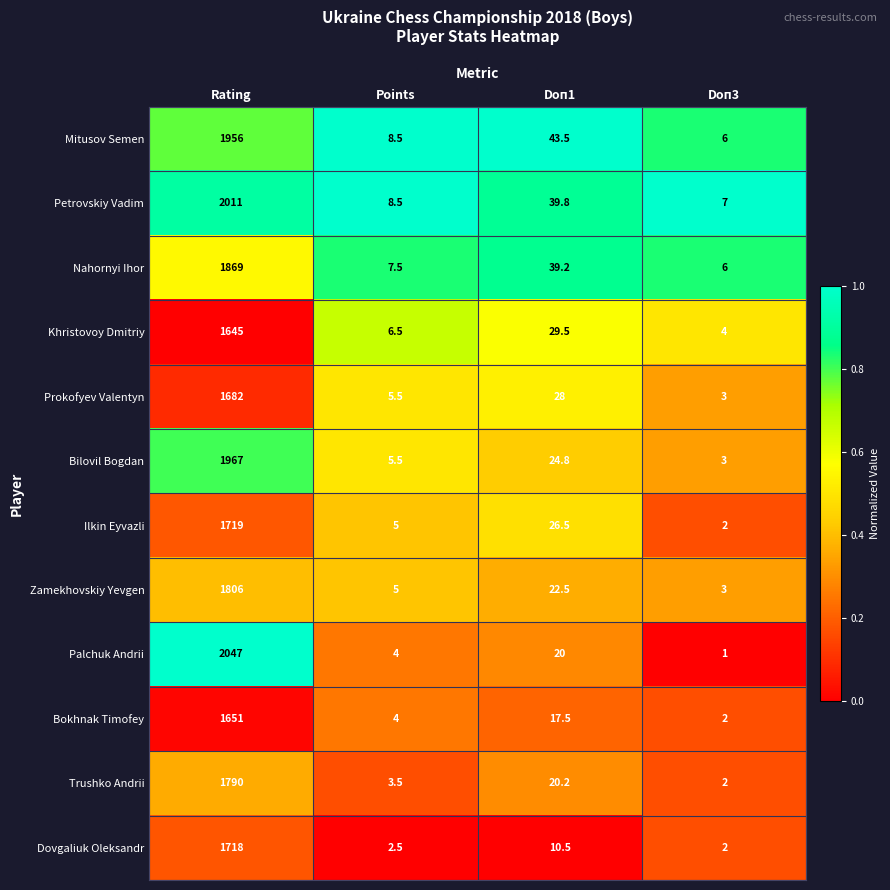

What is the approximate value of Dovgaliuk Oleksandr at Doп1?

10.5